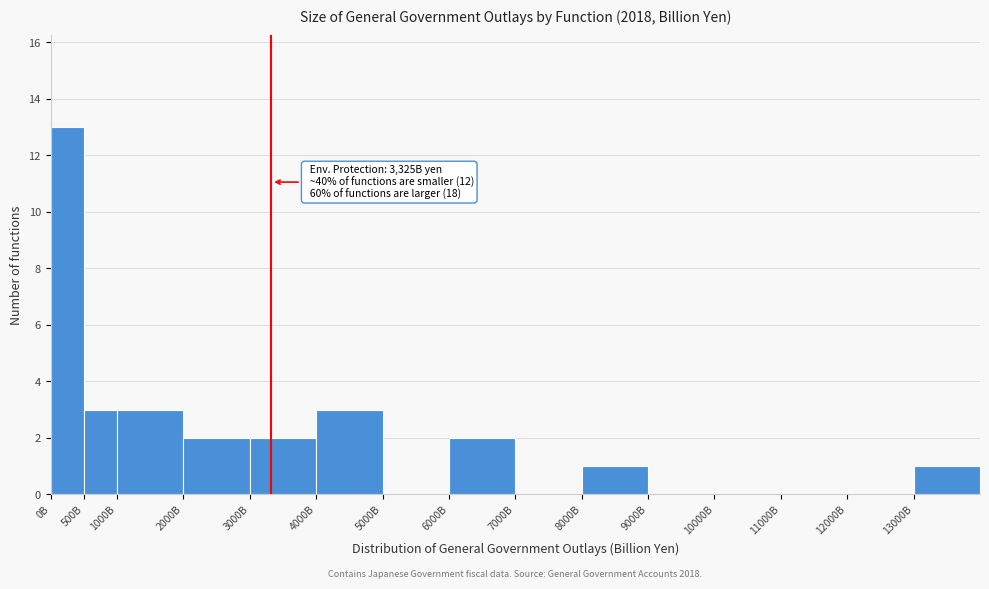

Reading left to right, what are all the values shown in this chart?

0B=13	500B=3	1000B=3	2000B=2	3000B=2	4000B=3	5000B=0	6000B=2	7000B=0	8000B=1	9000B=0	10000B=0	11000B=0	12000B=0	13000B=1